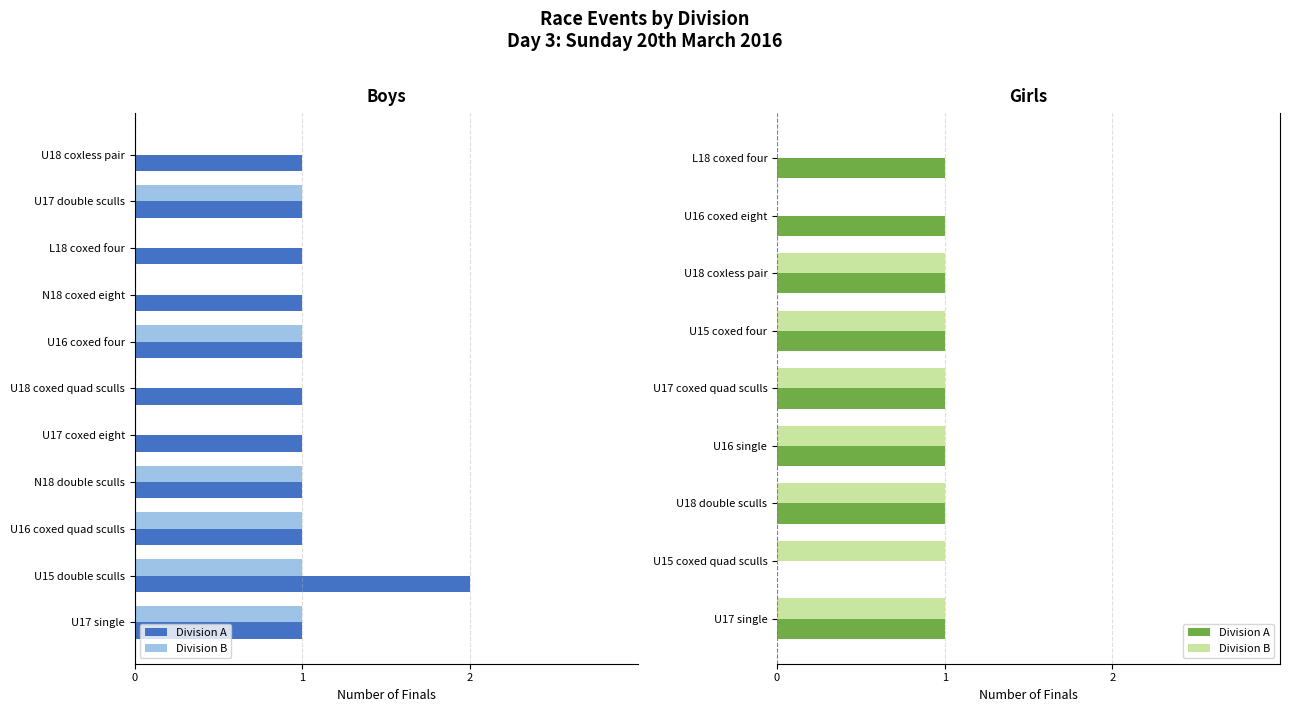

Which label corresponds to the smallest value in the chart?

U15 coxed quad sculls